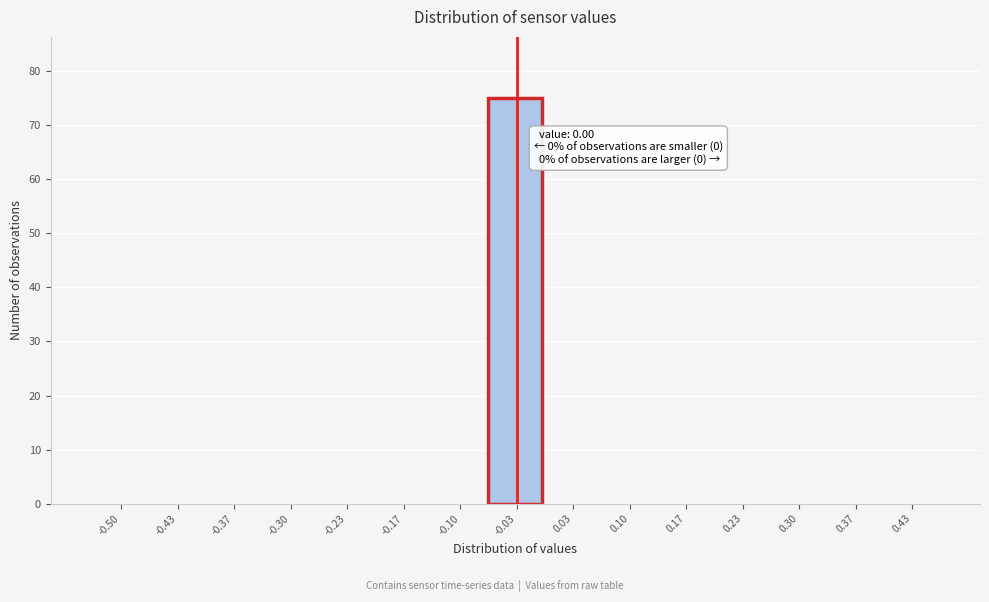

Reading right to left, list all the values displayed in this chart.

0.43=0	0.37=0	0.30=0	0.23=0	0.17=0	0.10=0	0.03=0	-0.03=75	-0.10=0	-0.17=0	-0.23=0	-0.30=0	-0.37=0	-0.43=0	-0.50=0